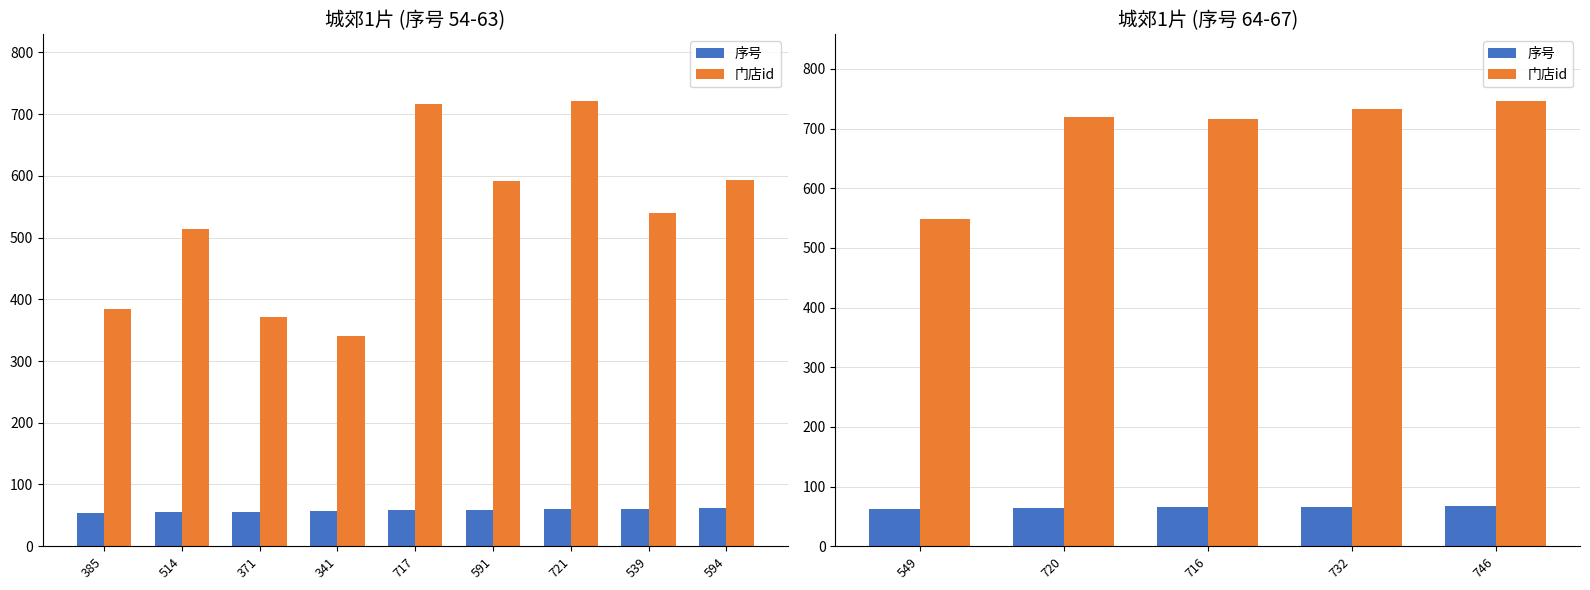

Between 720 and 716, which is larger?

716